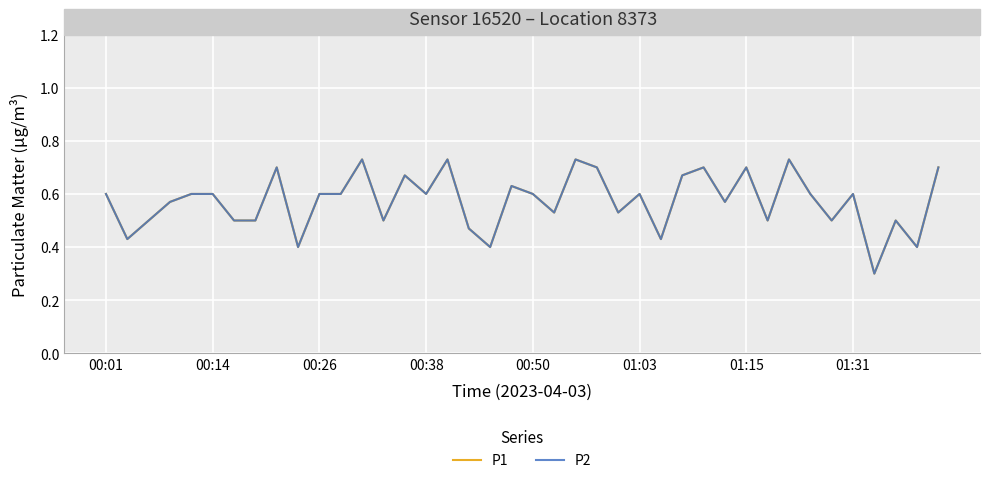

Does the chart have visible grid lines?

Yes